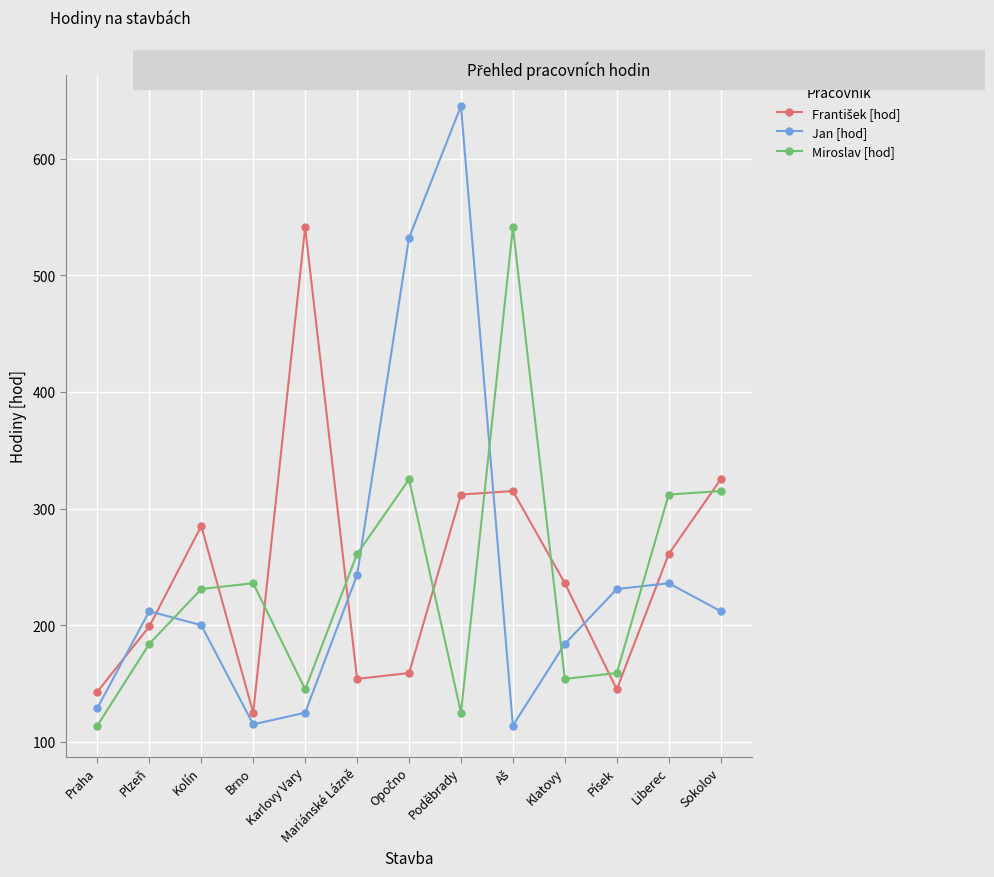

What is the average value of the Jan [hod] series?

244